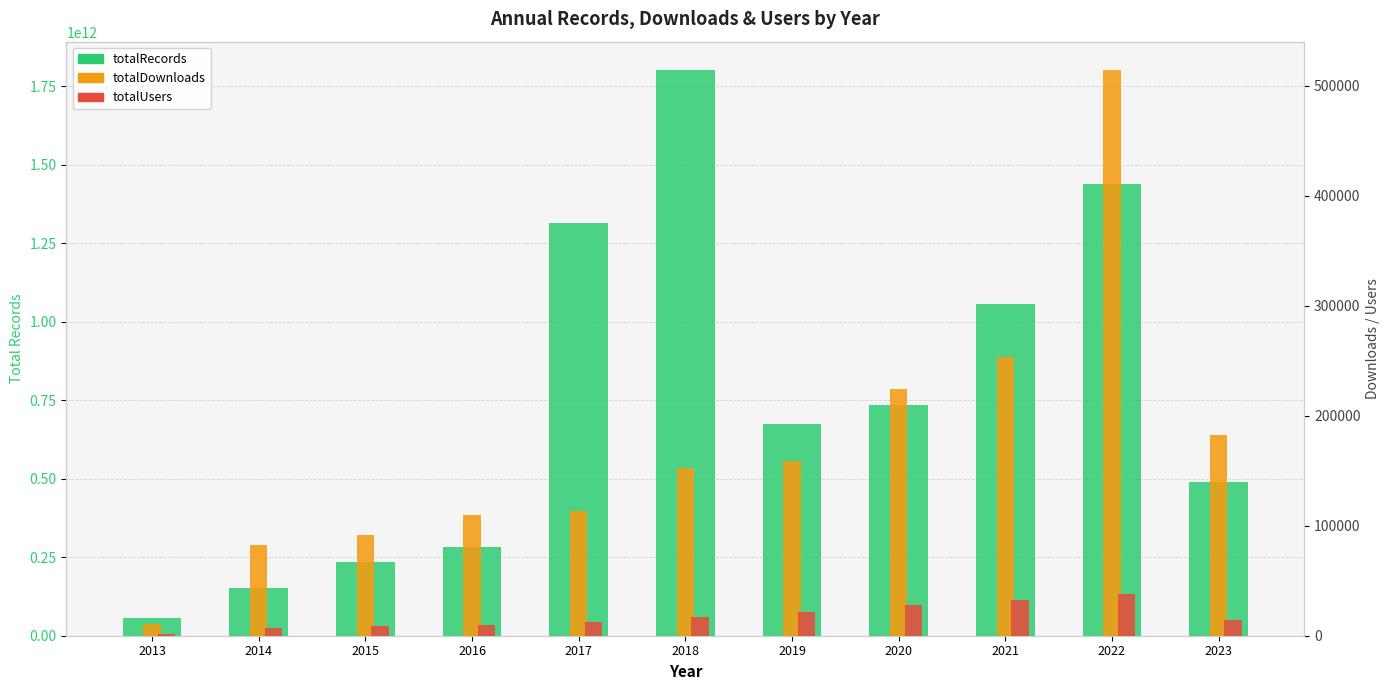

What is the maximum value for totalDownloads?

514284